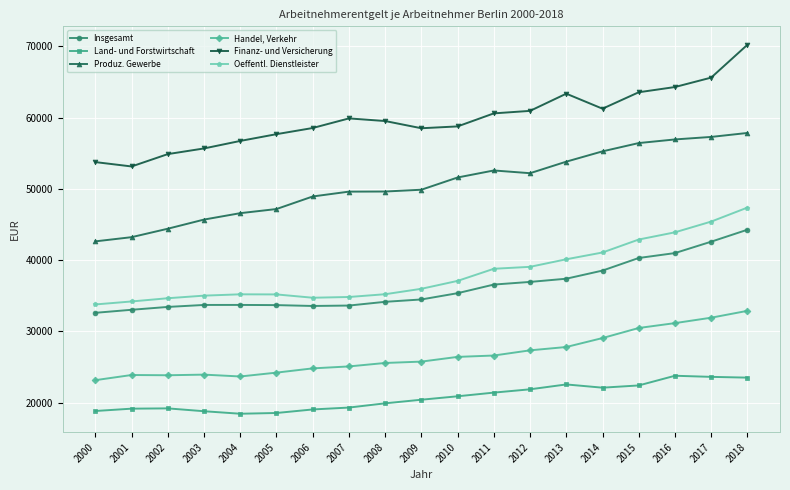

The Oeffentl. Dienstleister series shows 42894 at 2015. True or false?

True